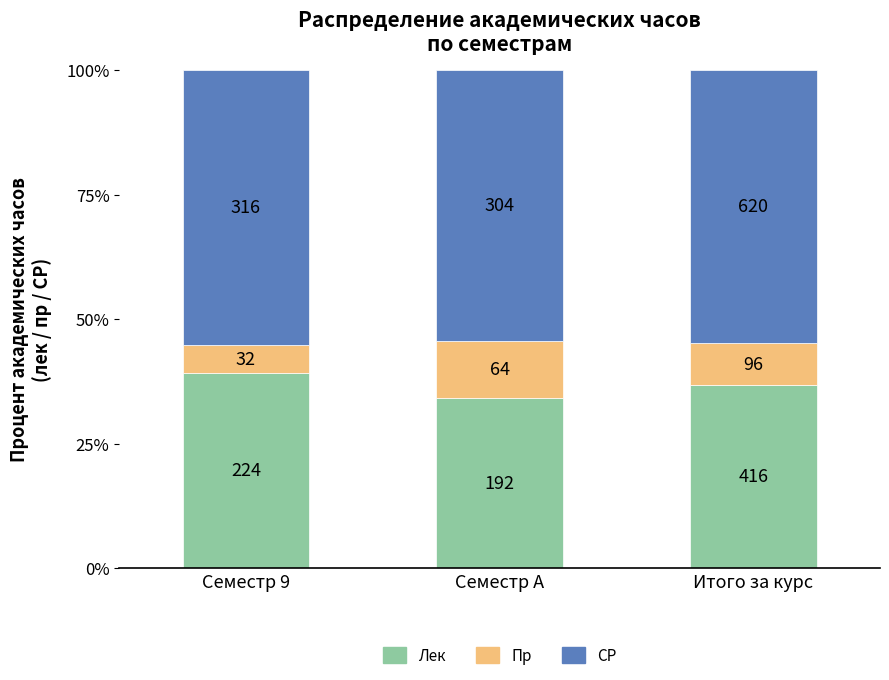

What are all the series names shown in the legend?

Лек, Пр, СР